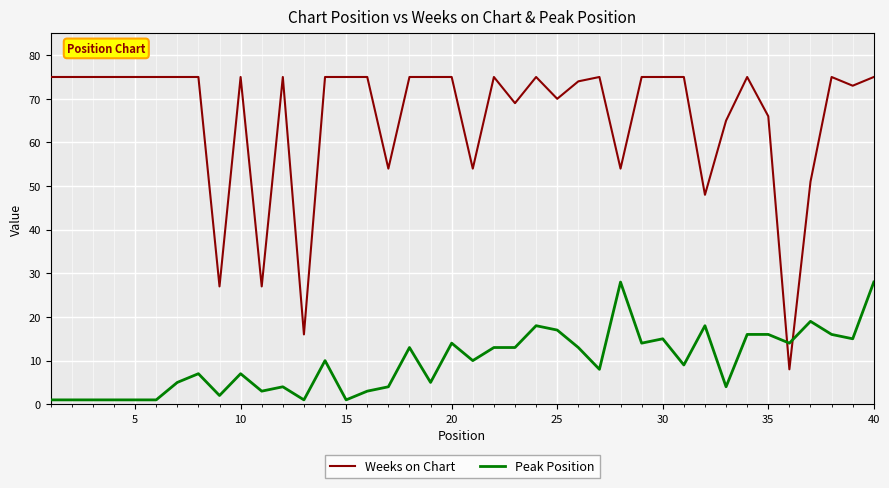

Which series has the largest total across all categories?

Weeks on Chart